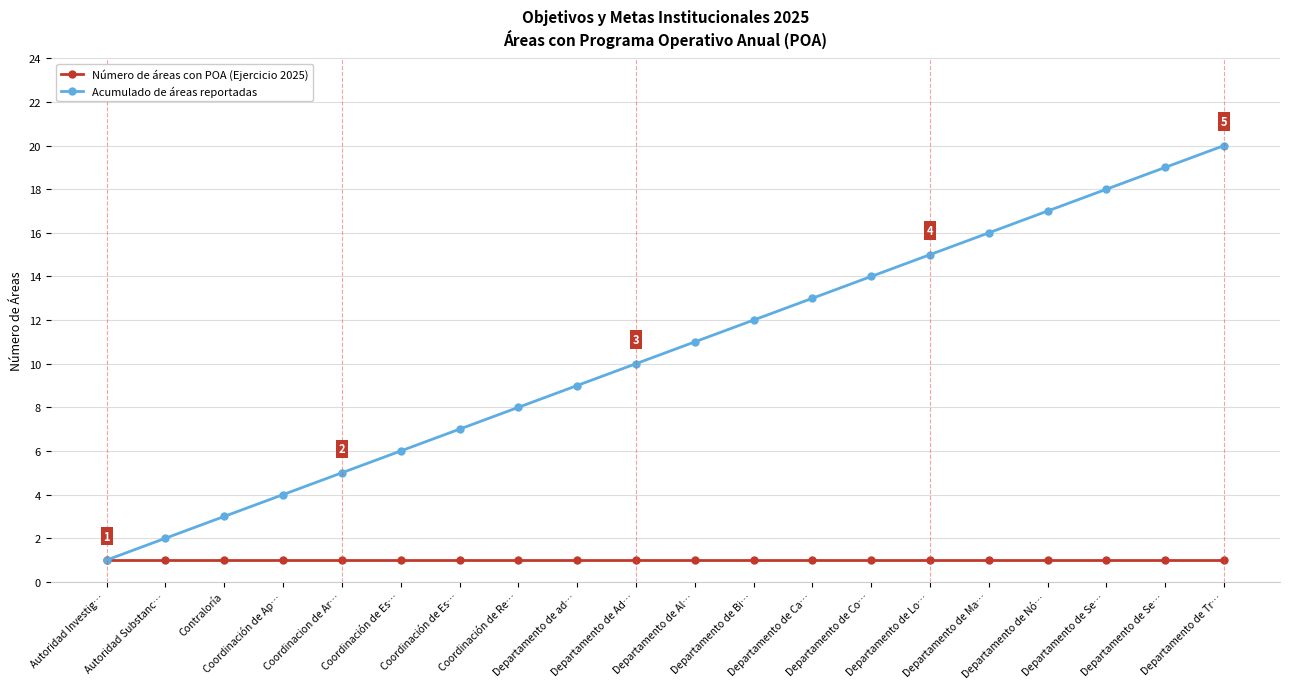

Rank the series by their average value, from lowest to highest.

Número de áreas con POA (Ejercicio 2025), Acumulado de áreas reportadas